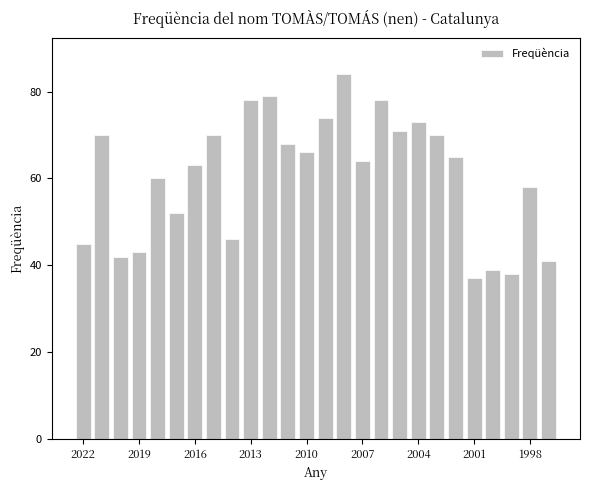

What is the difference between the maximum and minimum values?

47